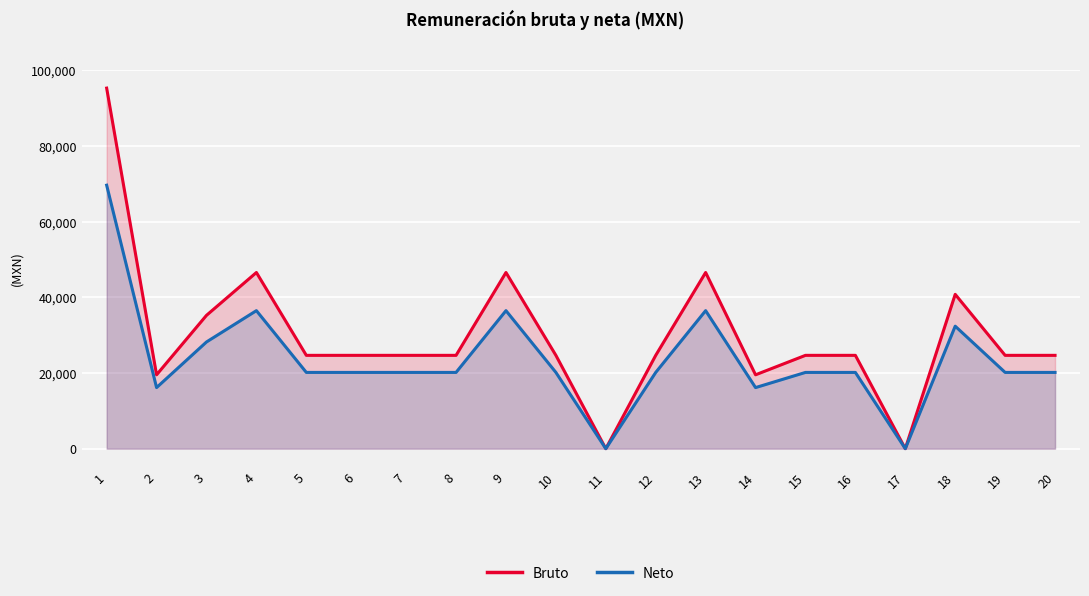

True or false: Neto and Bruto intersect in this chart.

False